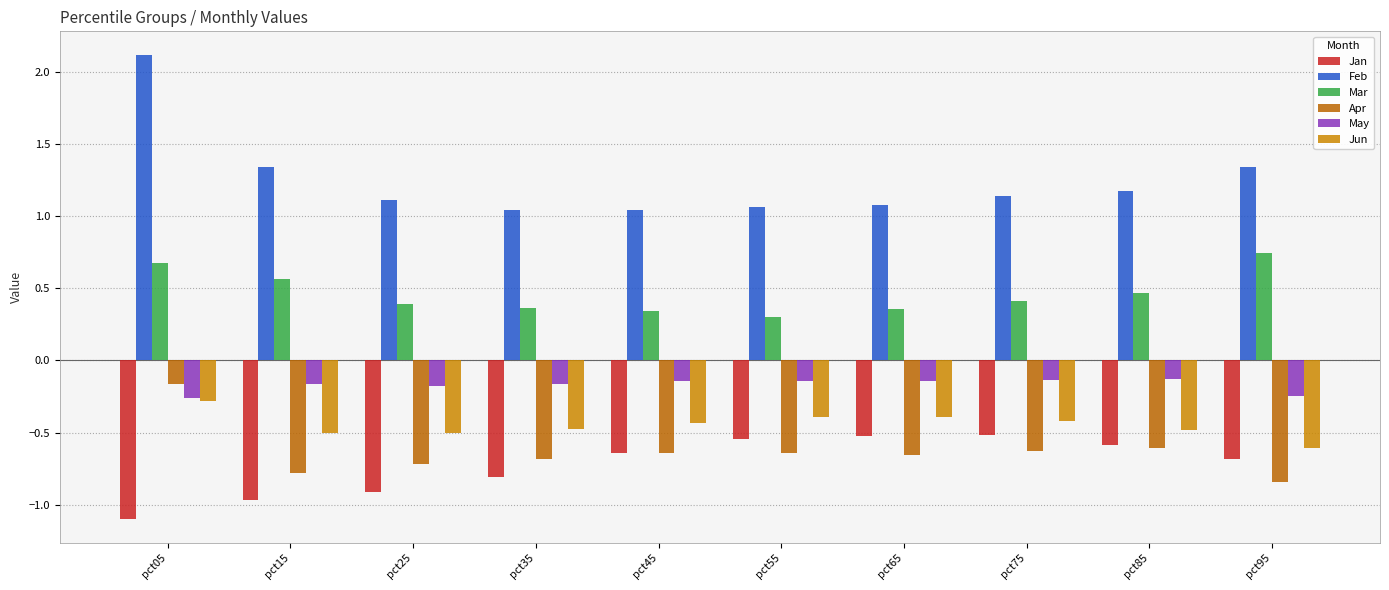

What is the minimum value for Jun?

-0.6